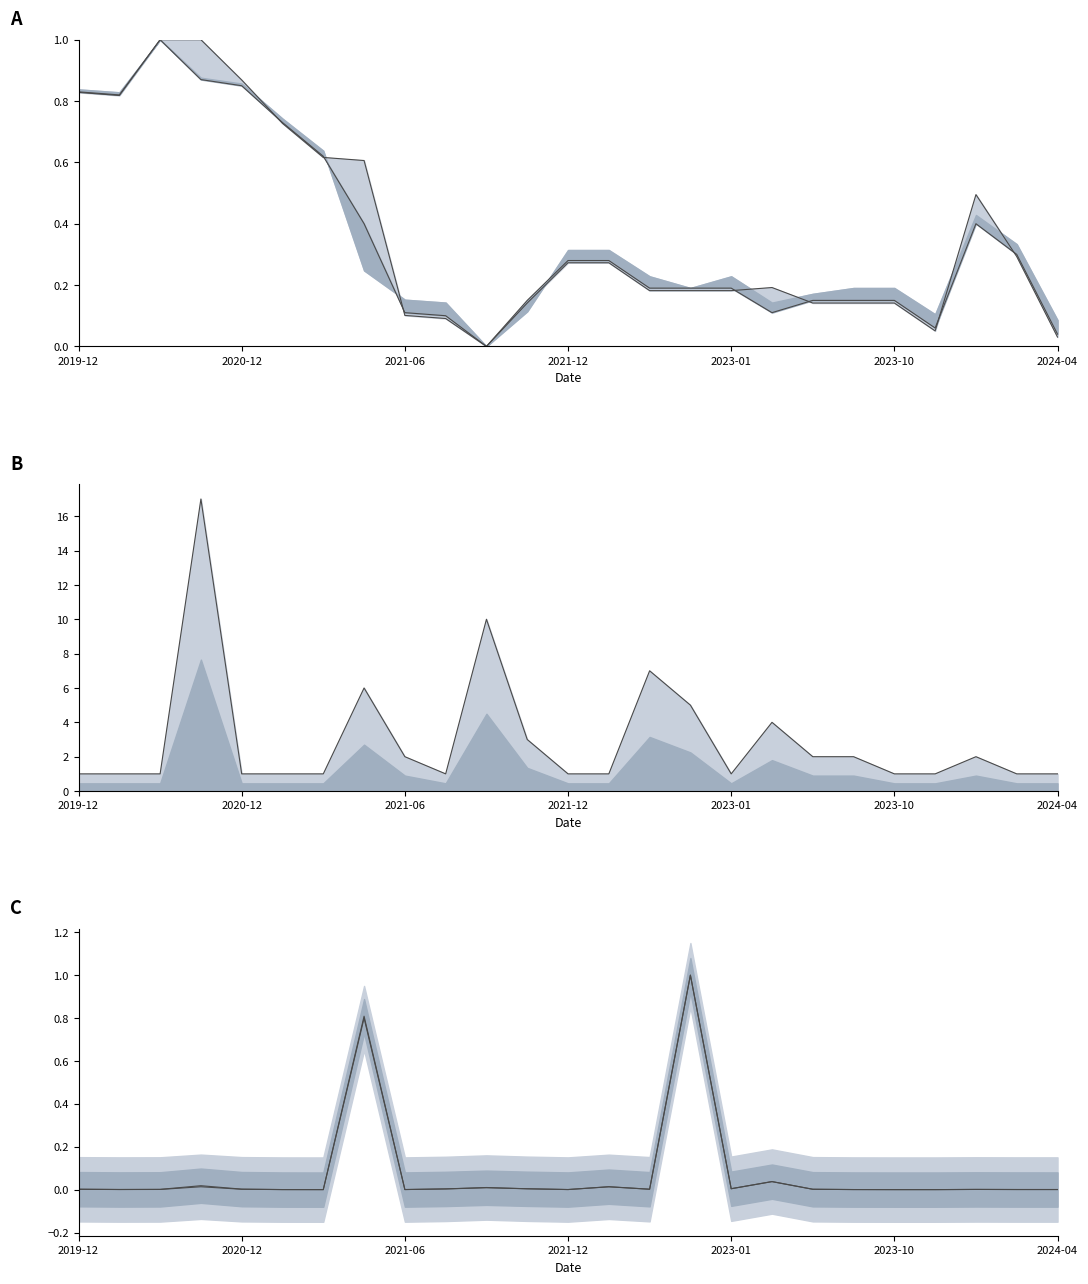

Where do Closing and High first cross each other?

2023-01 and 2023-10